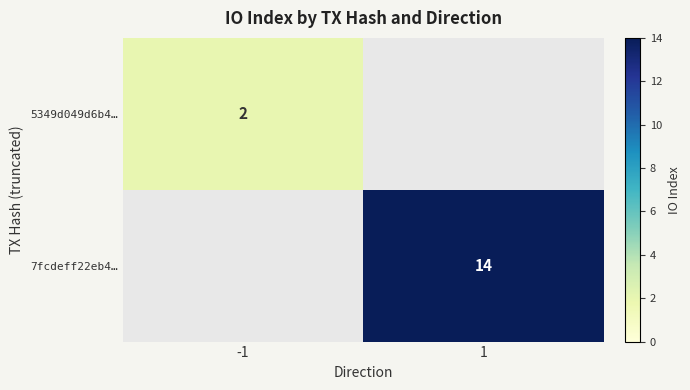

At how many categories does at least one series exceed 7?

1